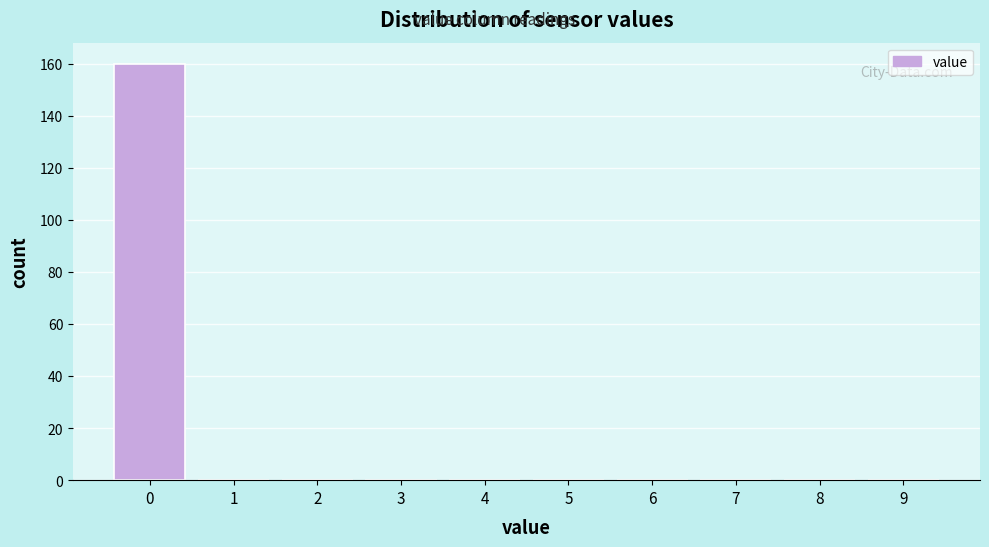

Over which range of the x-axis is the bar tallest?

-0.5 to 0.5